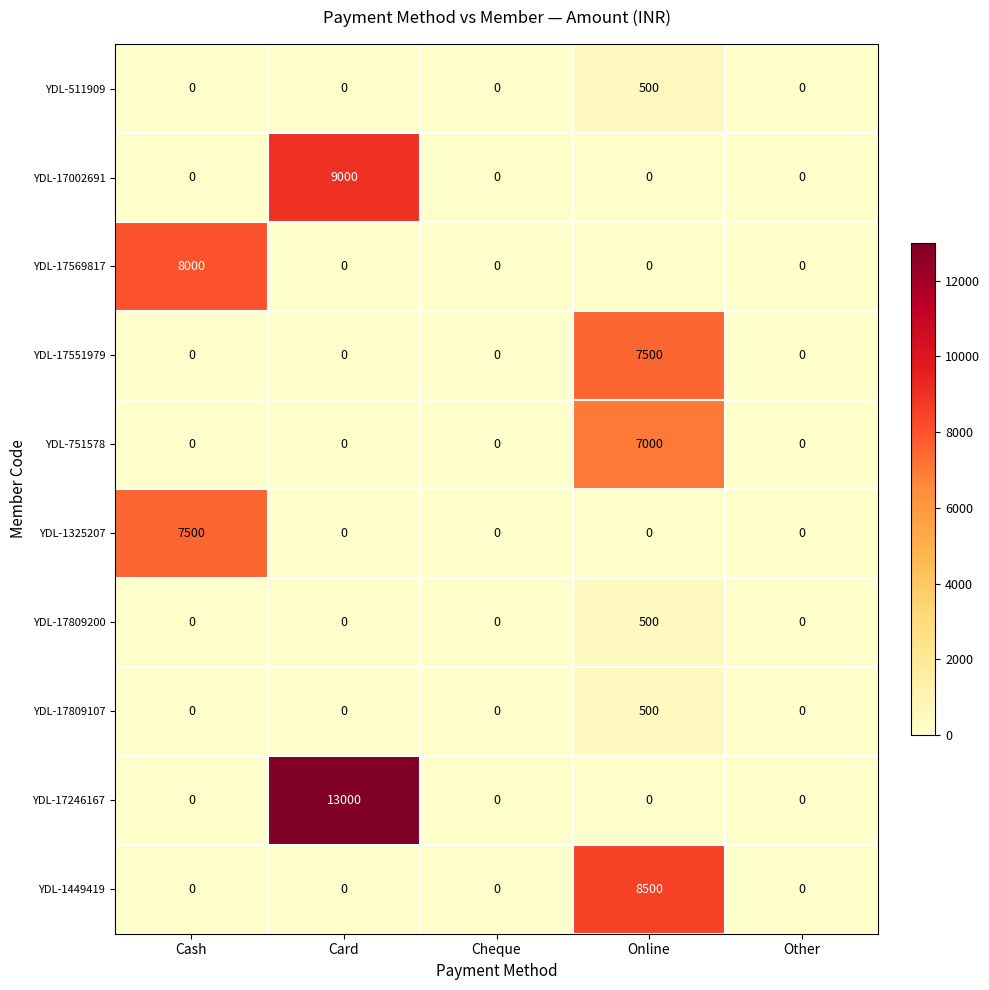

What is the difference between the maximum and minimum values in the YDL-1325207 series?

7500